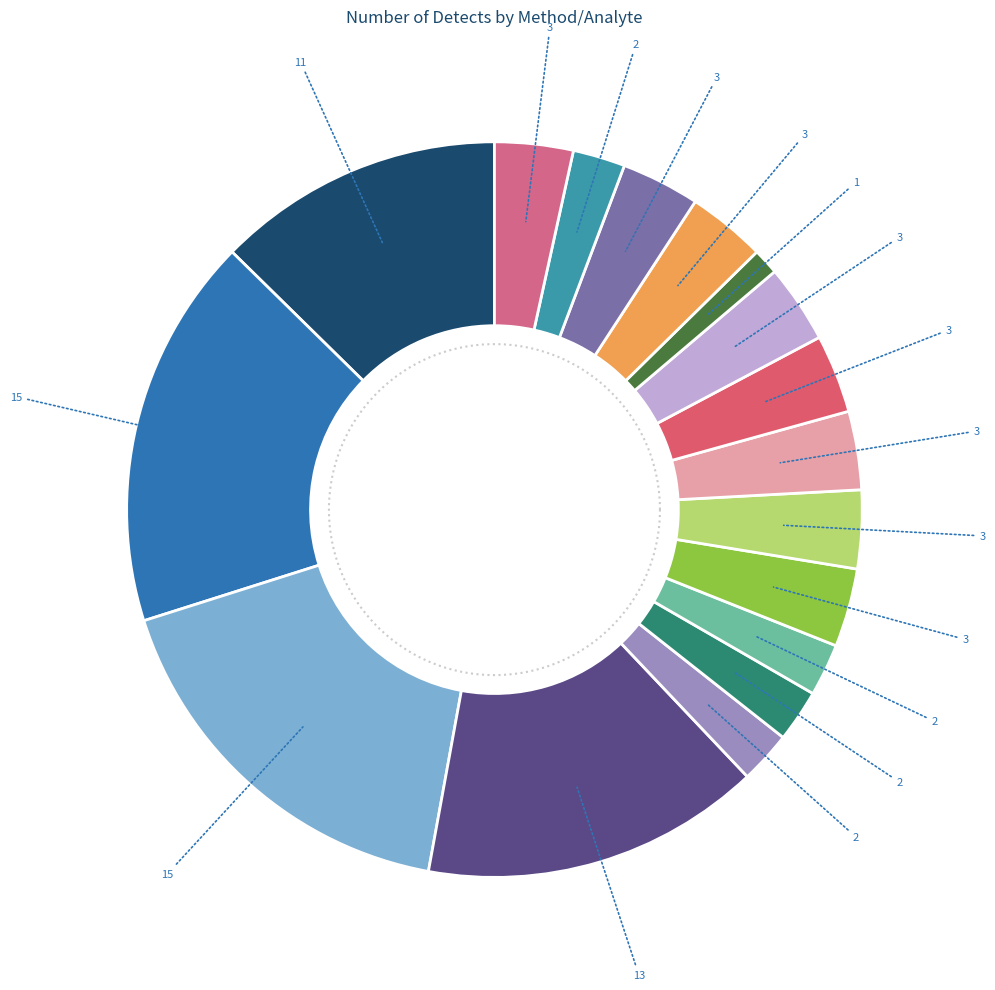

How much of the chart is everything except PCB-111?

100.0%